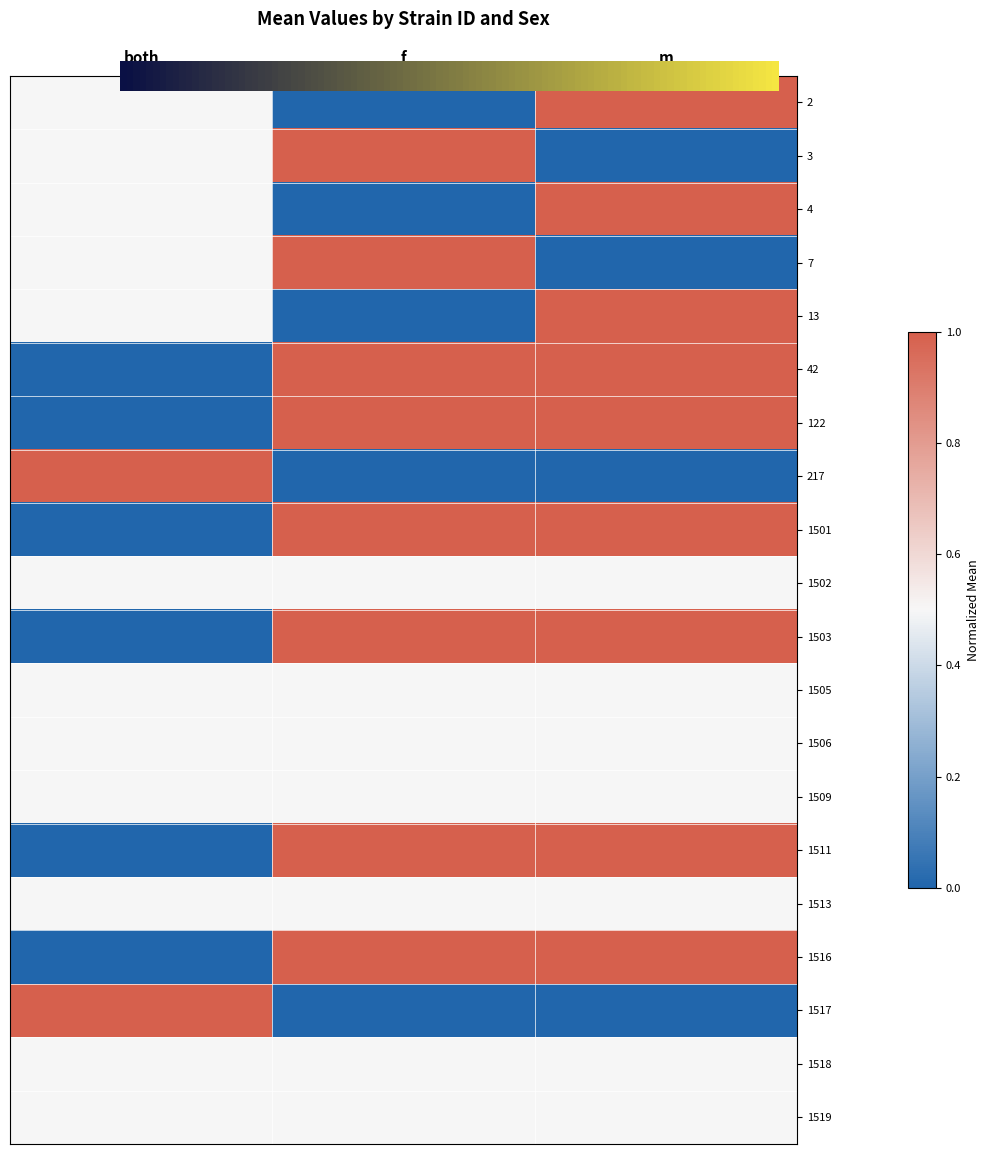

Which category has the highest value across all series?

m